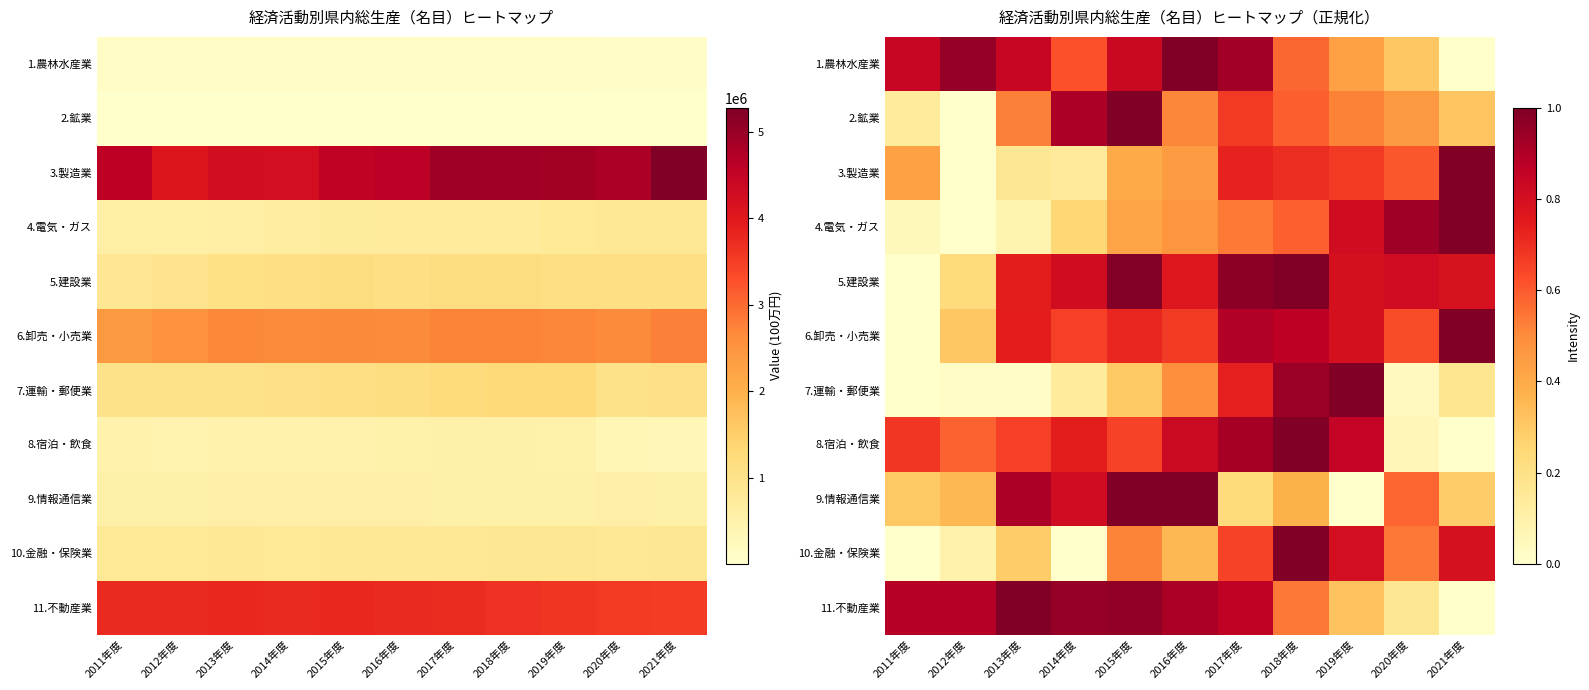

What is the sum of the 11.不動産業 values at 2017年度 and 2011年度?

1.7